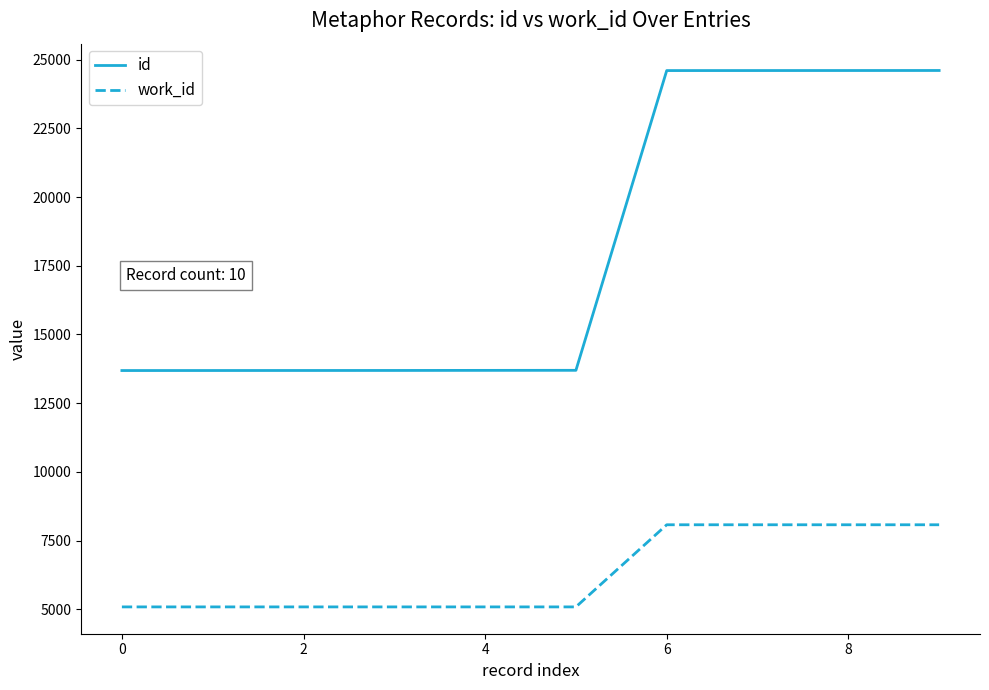

Is this an area chart (filled region under the line)?

No